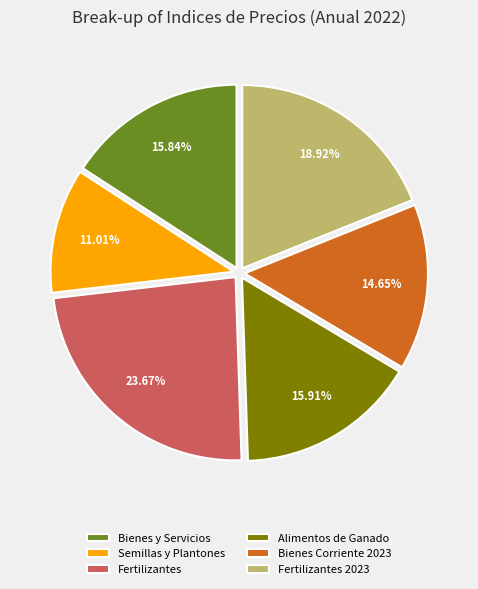

Count the number of slices in the pie.

6